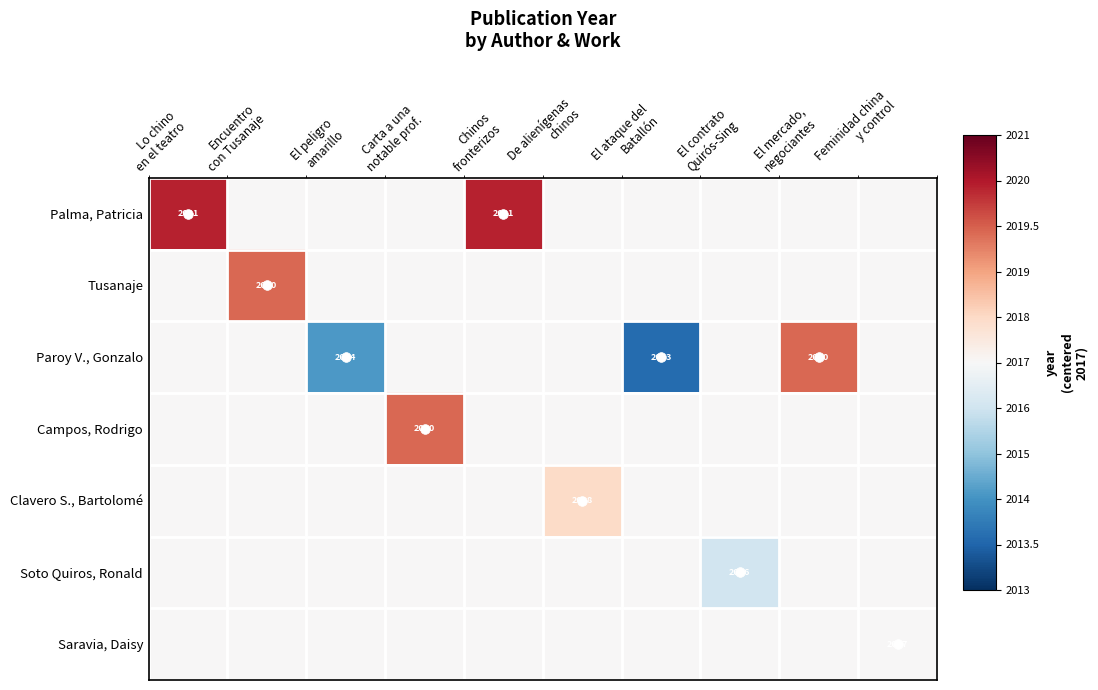

The value of Saravia, Daisy at Feminidad china y control is 0.0. True or false?

True